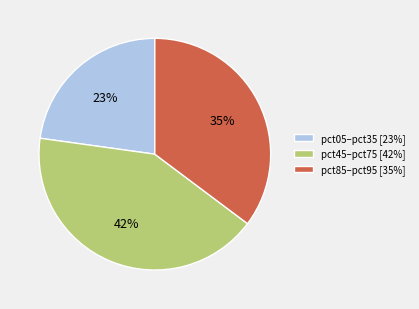

Rank the categories by value from lowest to highest.

pct05–pct35 [23%], pct85–pct95 [35%], pct45–pct75 [42%]